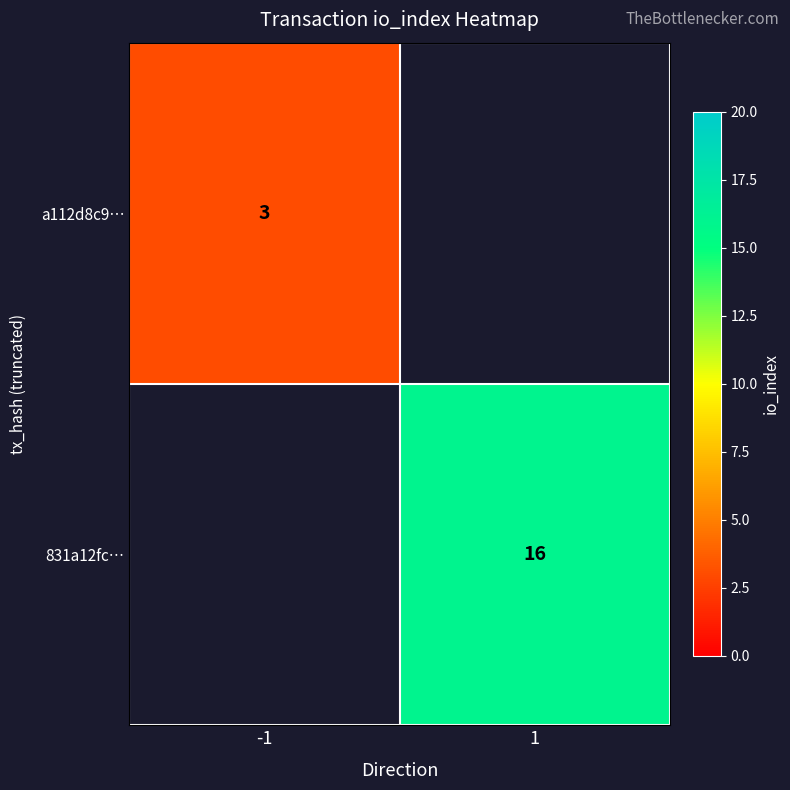

At which category does the chart reach its minimum across all series?

-1